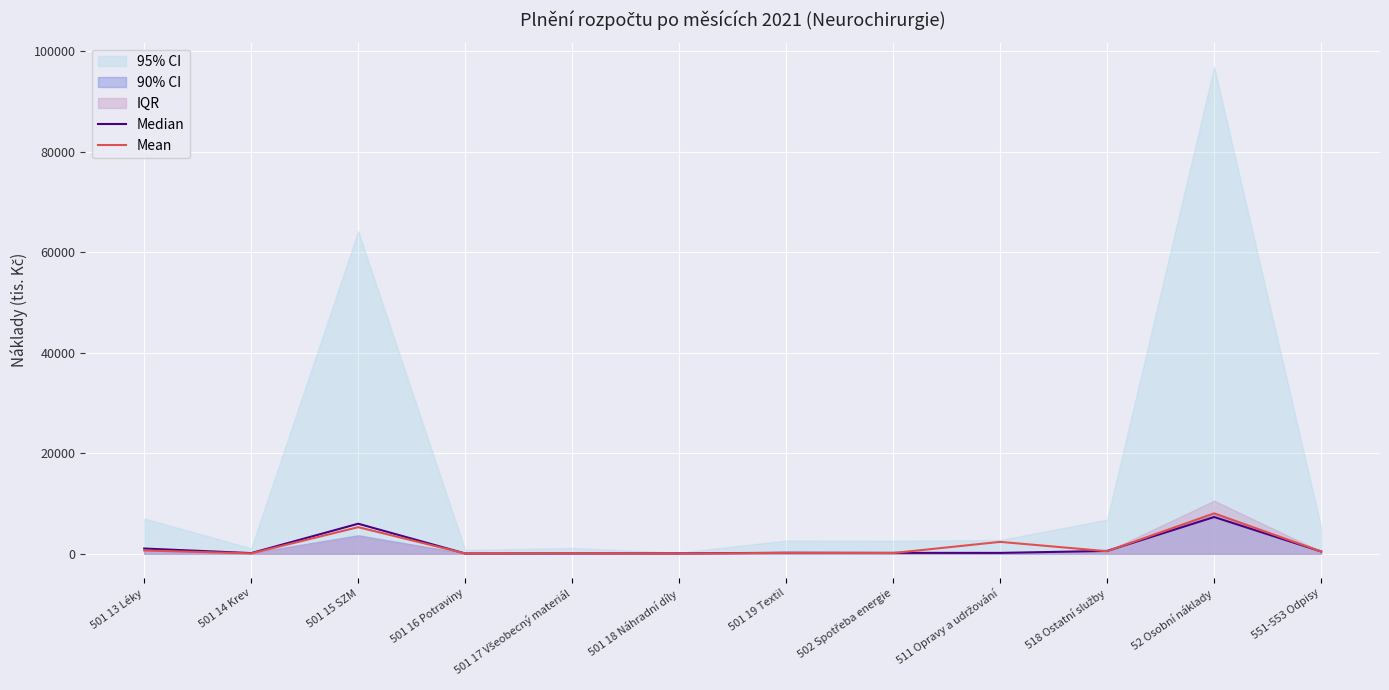

Which series has the widest spread of values?

Mean